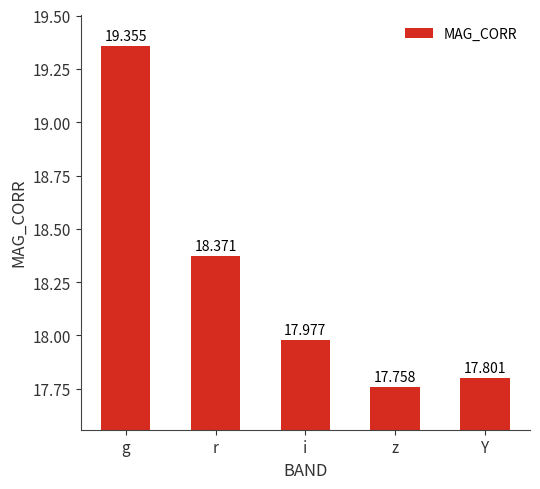

At which category does the chart reach its minimum across all series?

z